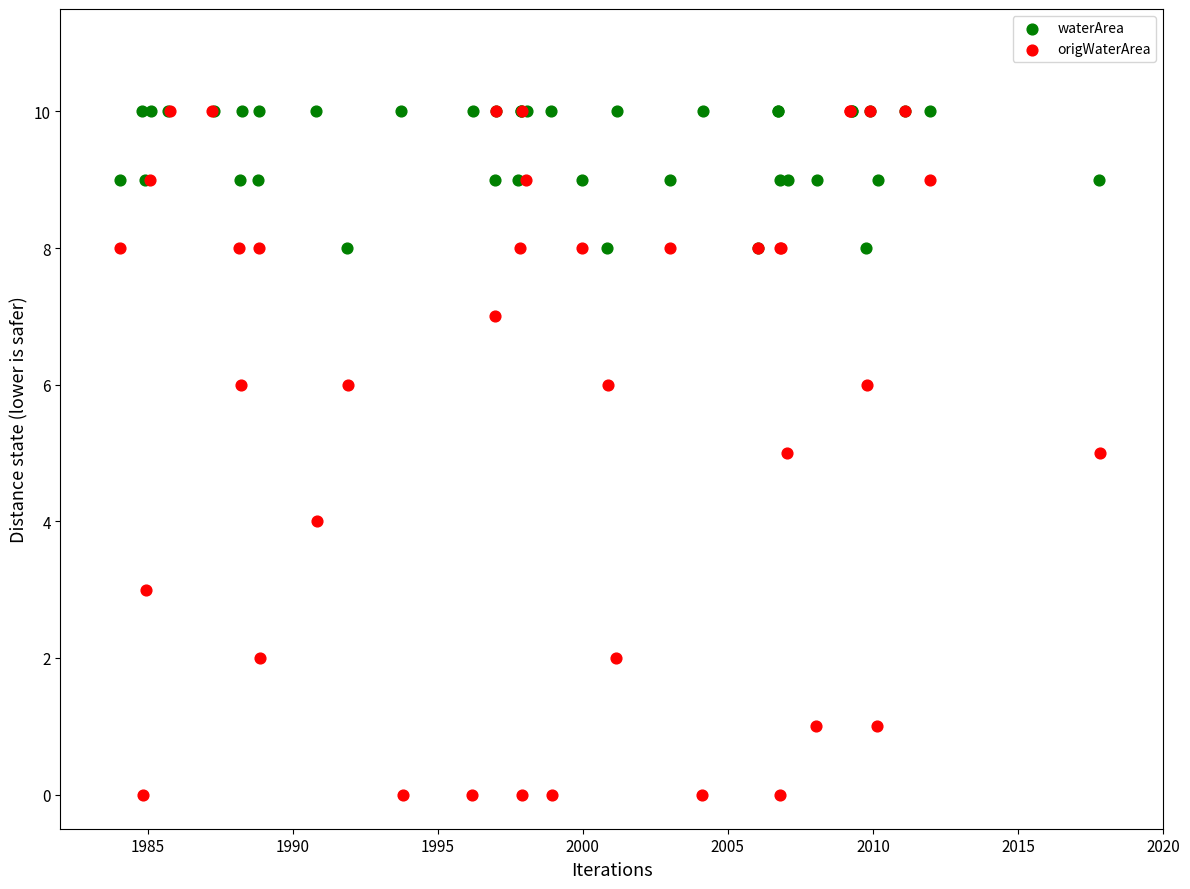

Which series has the widest spread of Y values?

origWaterArea